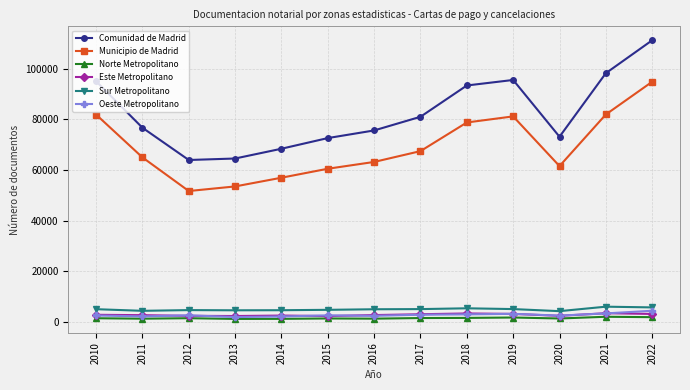

What is the lowest value of the Municipio de Madrid series?

51707